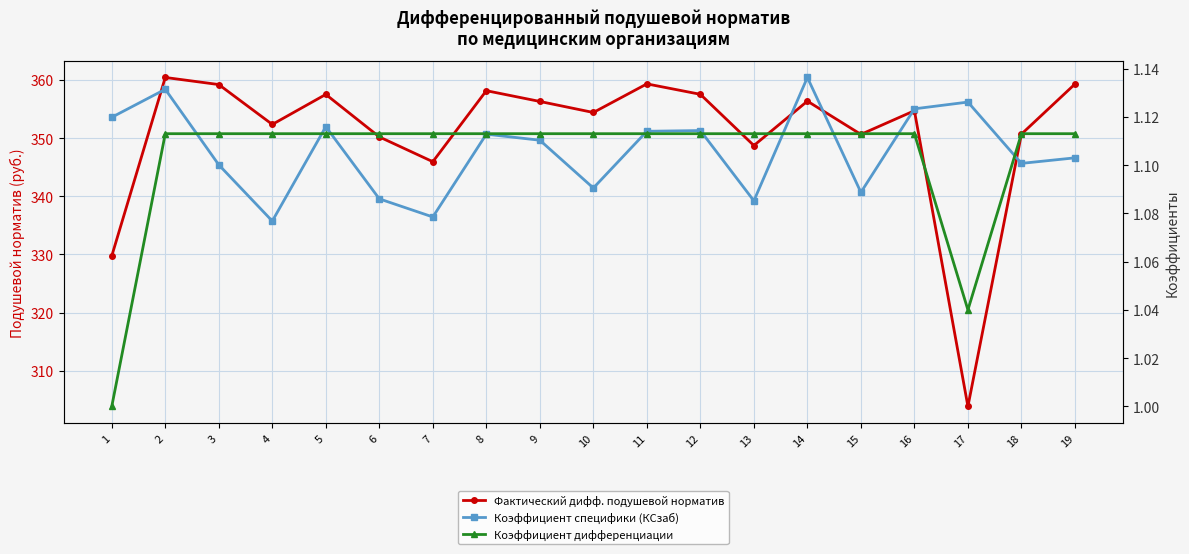

What is the difference between the highest and lowest values at 3?

358.1